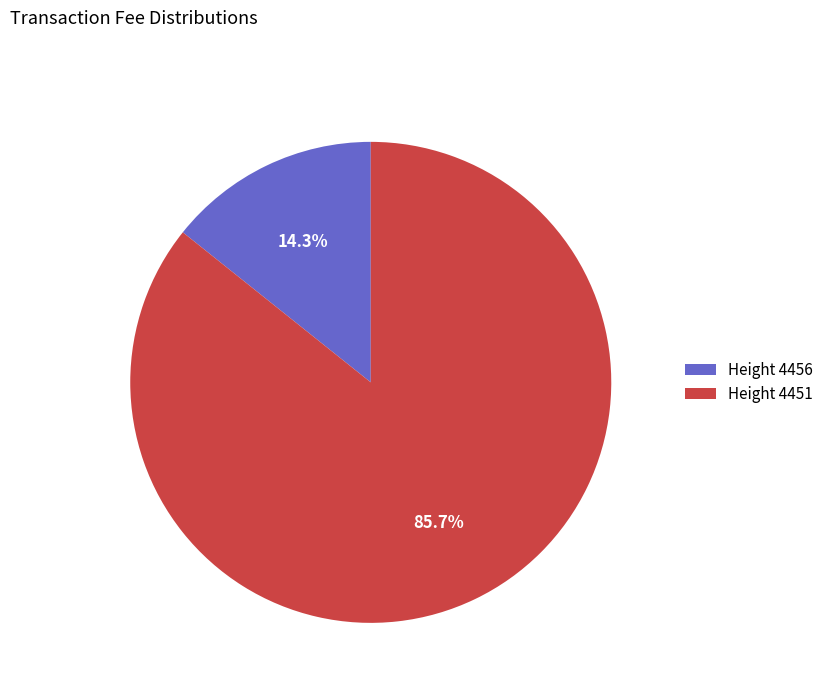

How many slices are in this pie chart?

2